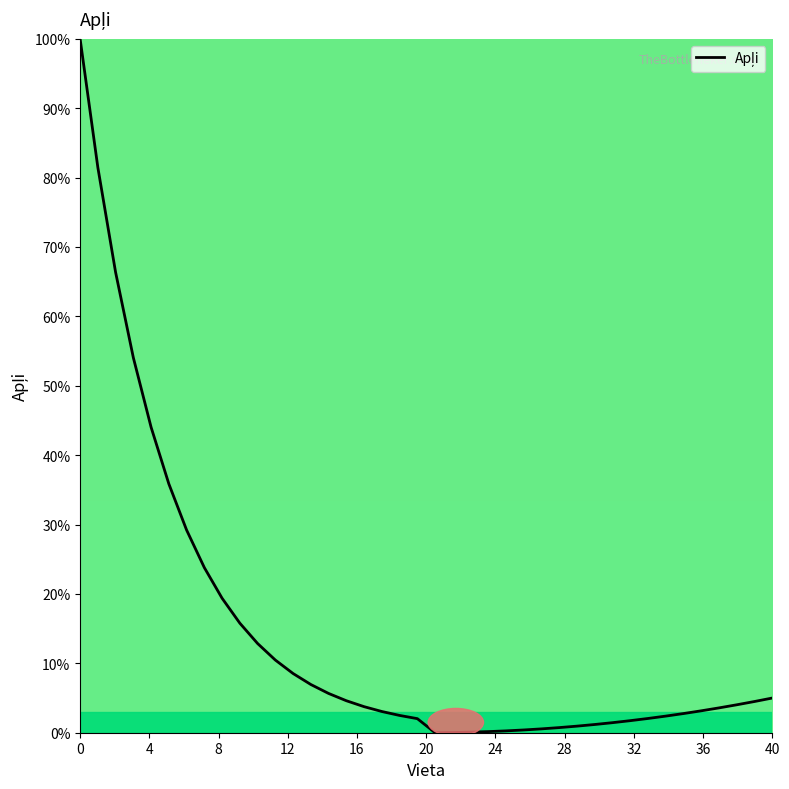

How many categories are shown in the chart?

40